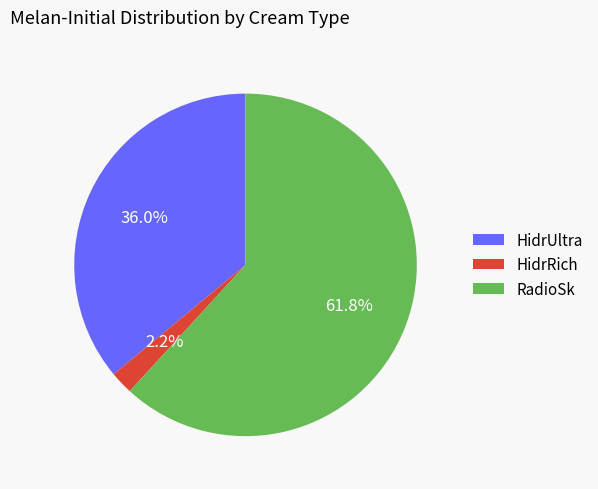

To the nearest percent, what is the average slice percentage?

33%